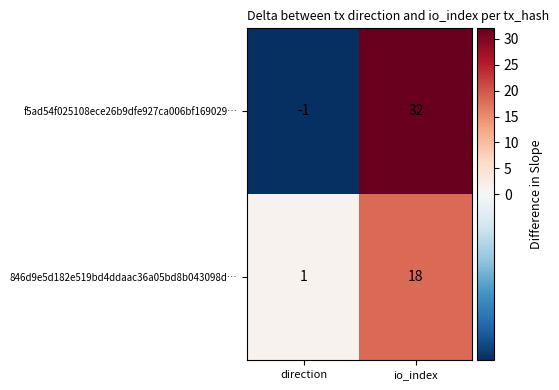

What is the sum of the 846d9e5d182e519bd4ddaac36a05bd8b043098d… values at direction and io_index?

19